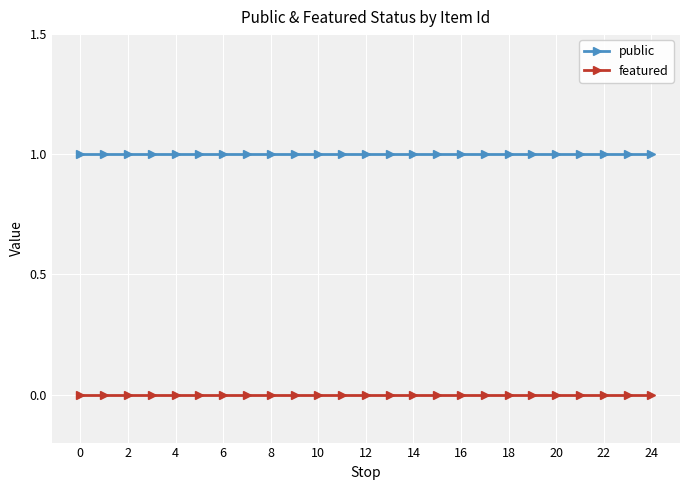

Which series has the largest total across all categories?

public